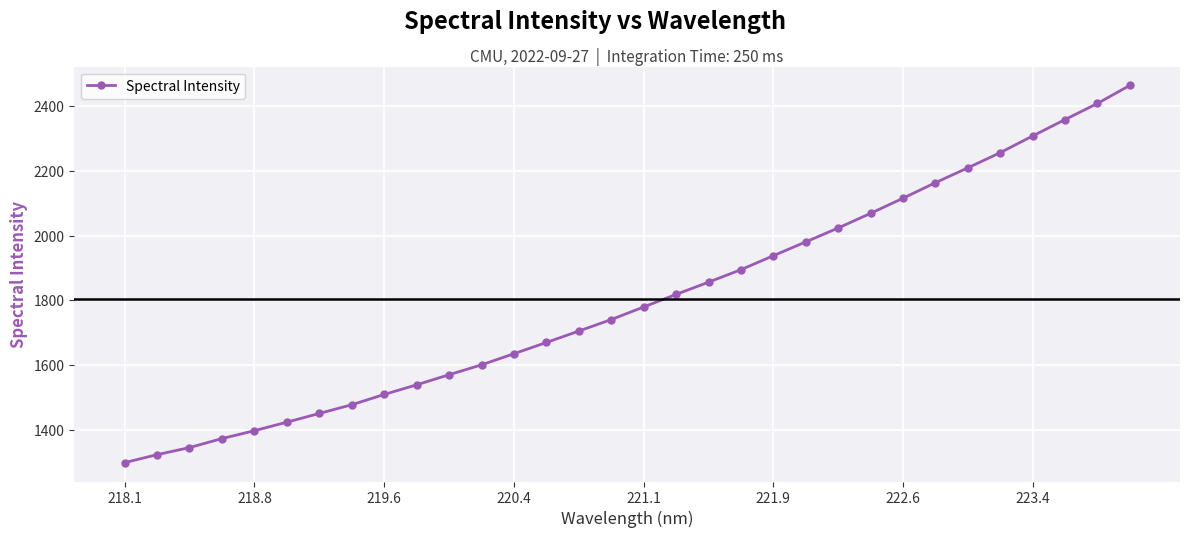

What is the sum of all values?

57700.6